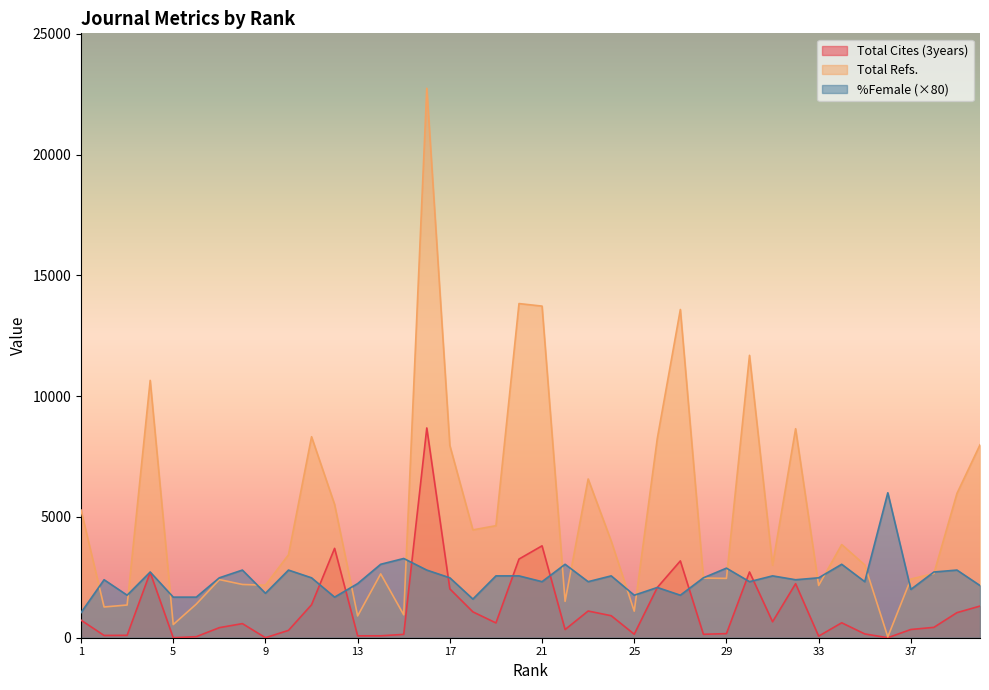

Where do %Female and Total Refs. first cross each other?

1 and 2